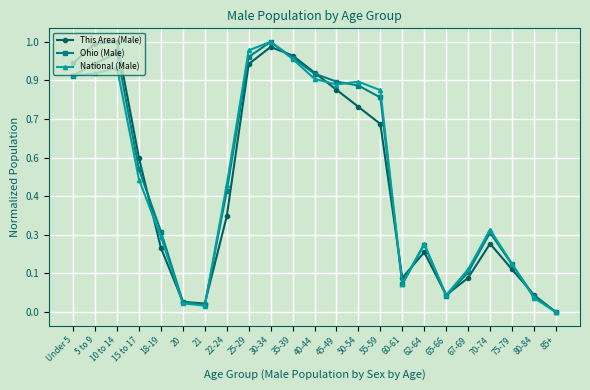

Rank the series at 22-24 from highest to lowest value.

National (Male), Ohio (Male), This Area (Male)